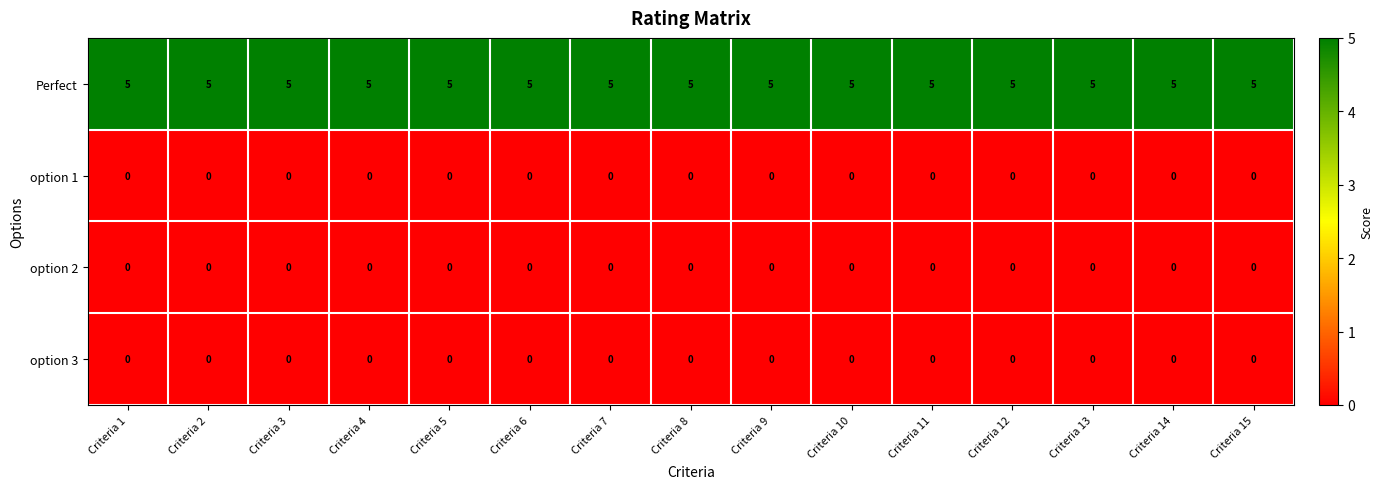

What is the spread (max minus min) of values at Criteria 1?

5